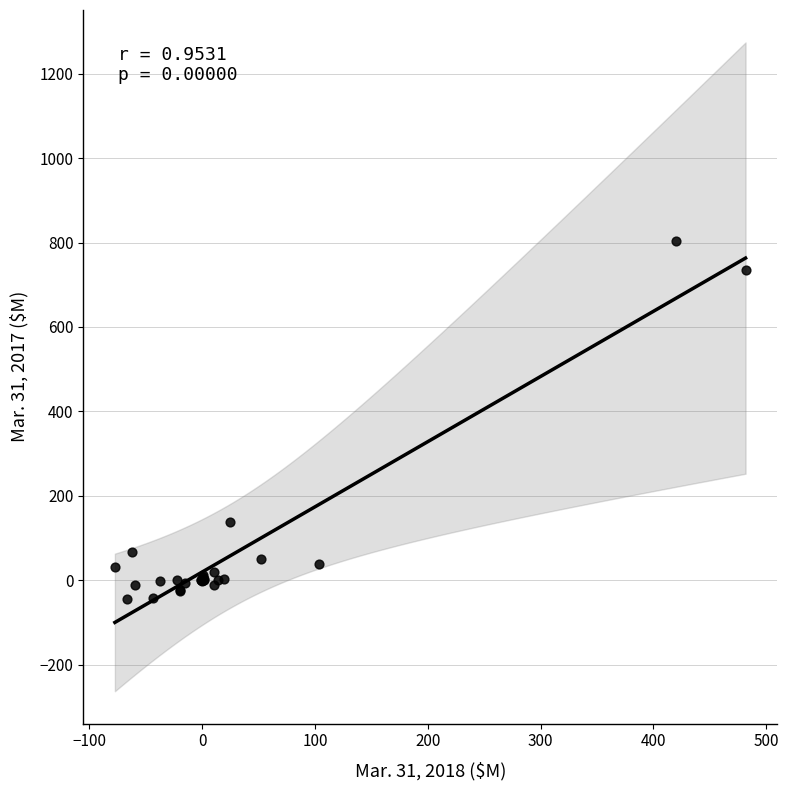

What Y value in the scatter plot is closest to 379?

137.2